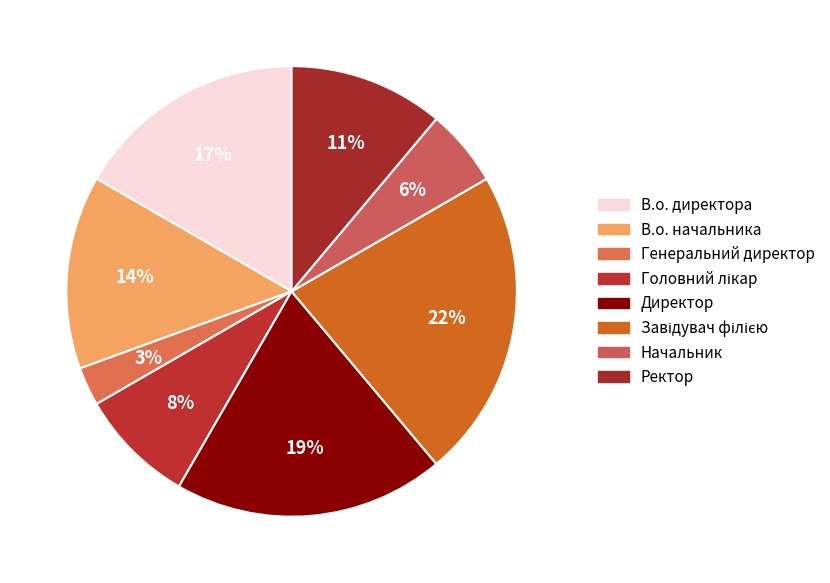

Does Генеральний директор represent more than half of the total?

No